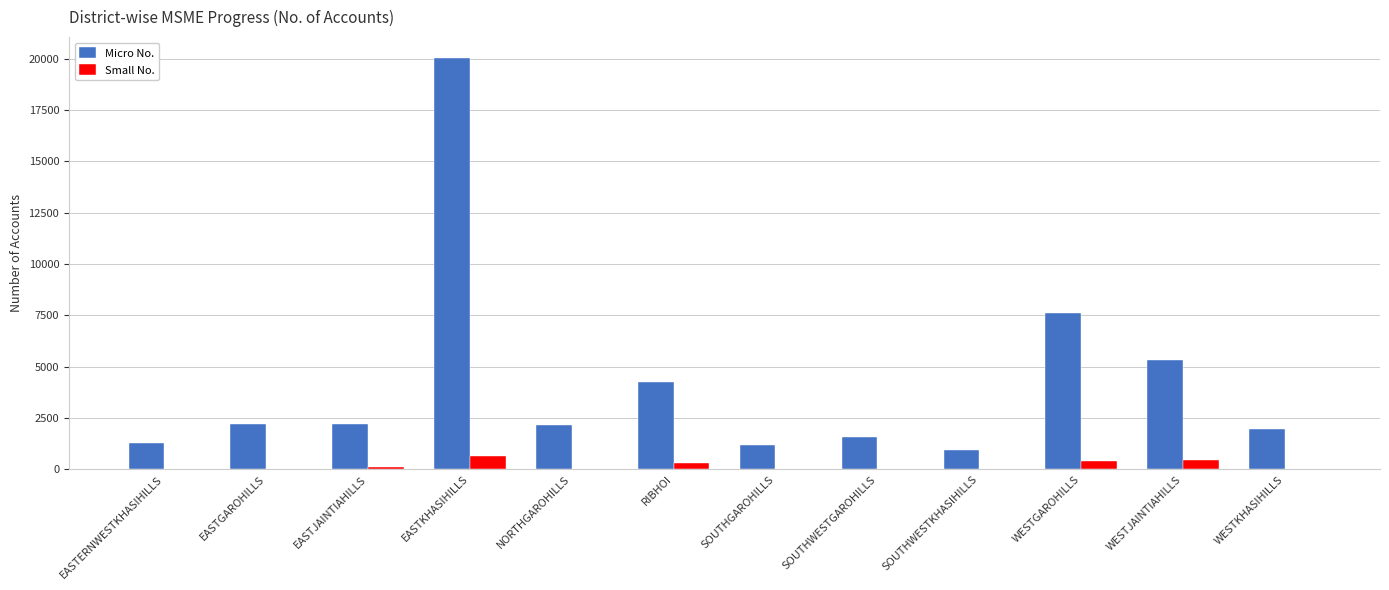

Which category has the highest value in the Micro No. series?

EASTKHASIHILLS